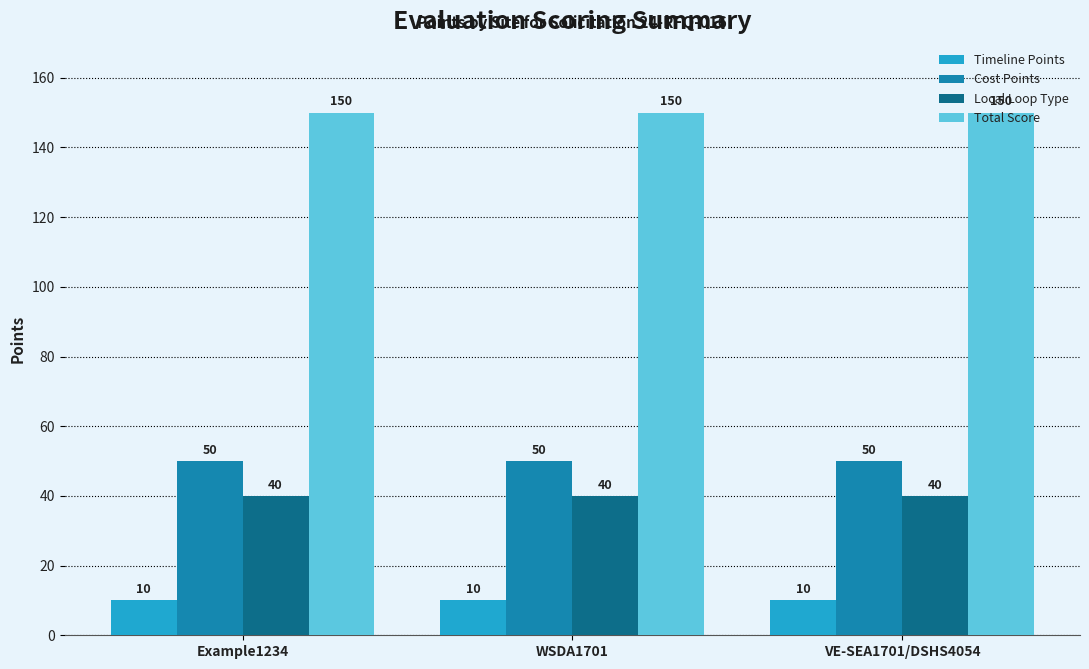

What is the label of the 1st bar from the right?

VE-SEA1701/DSHS4054